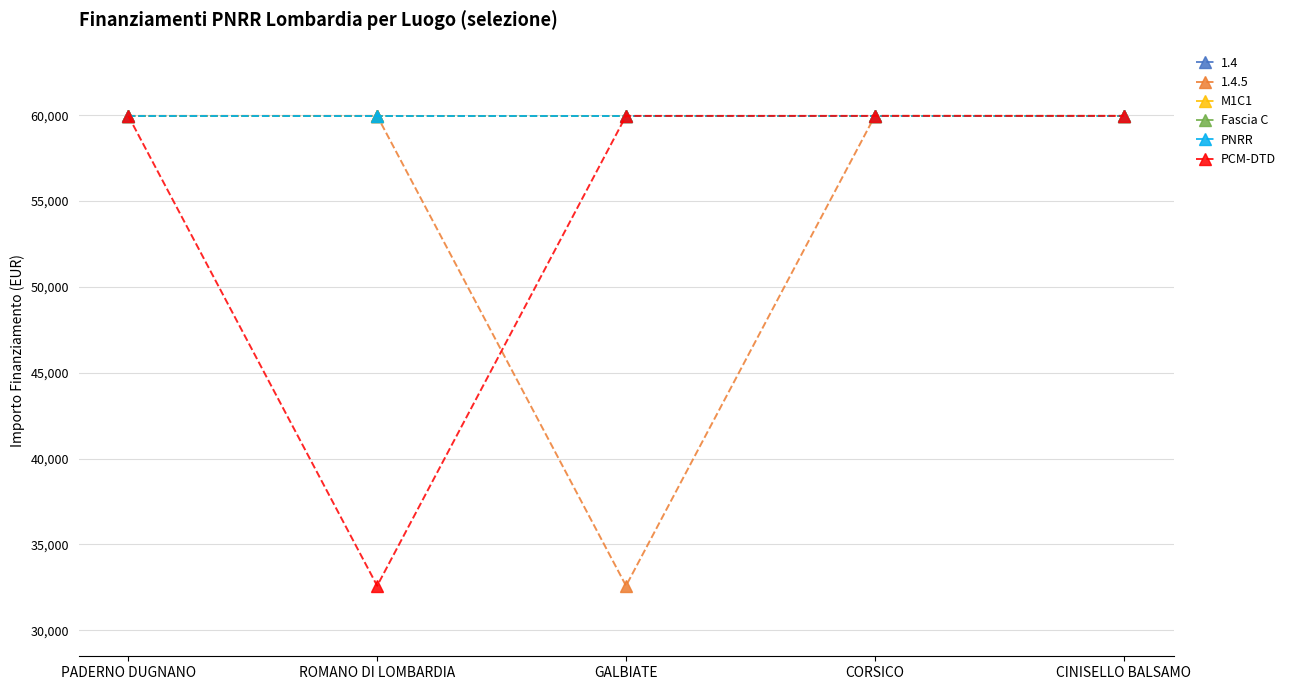

Rank the series at CINISELLO BALSAMO from highest to lowest value.

M1C1, Fascia C, PNRR, PCM-DTD